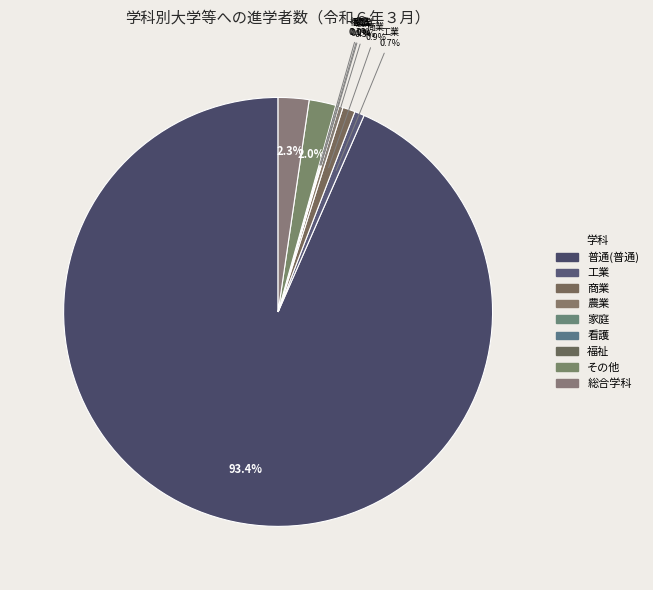

Rank the categories by value from lowest to highest.

看護, 家庭, 福祉, 農業, 工業, 商業, その他, 総合学科, 普通(普通)